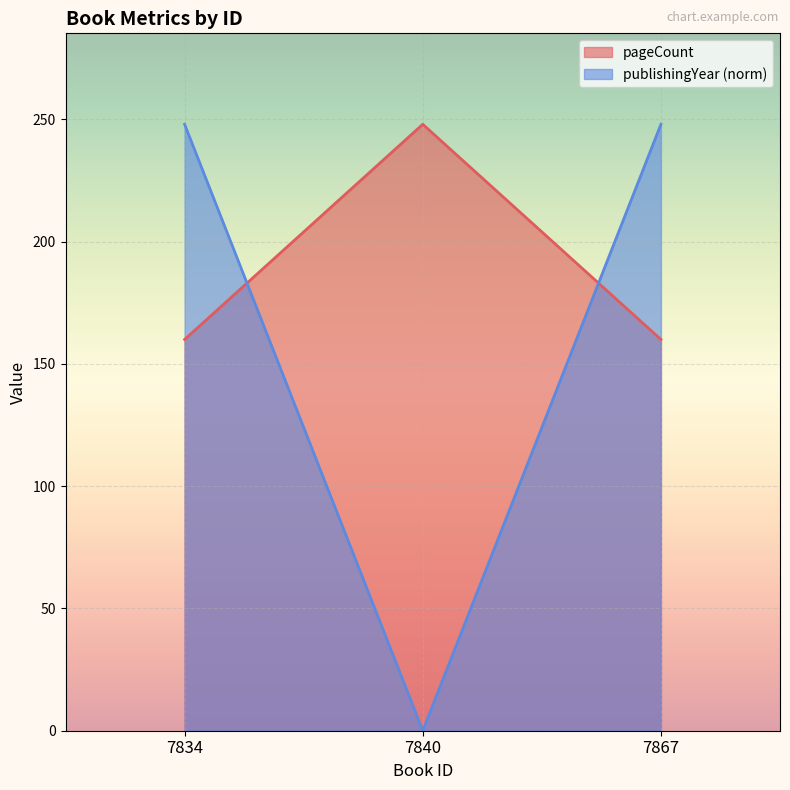

Between 7834 and 7840, which series saw the biggest shift?

publishingYear (norm)